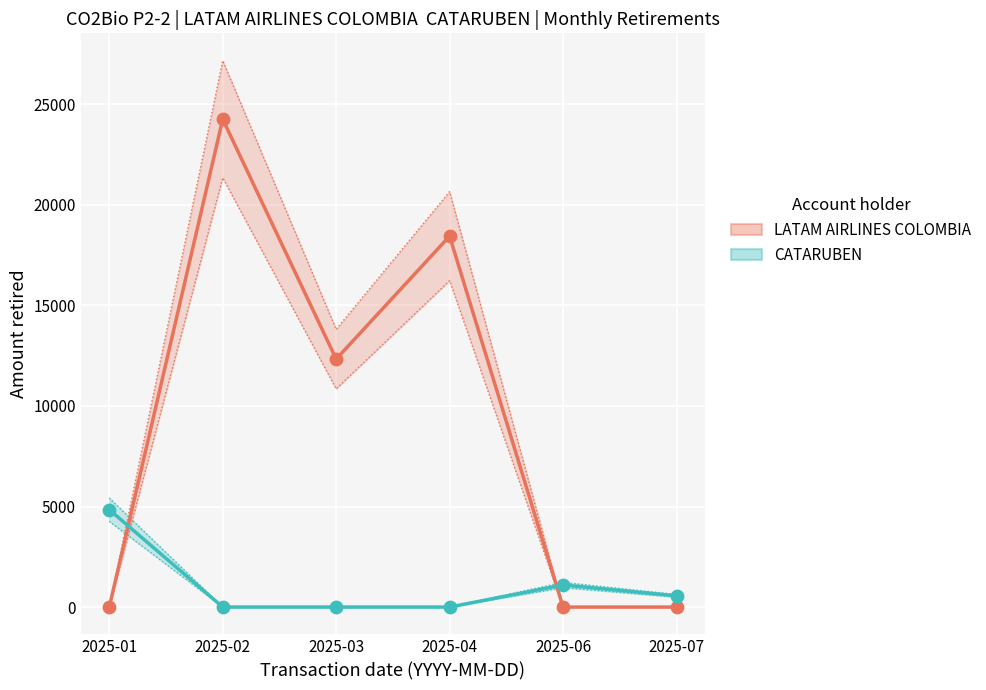

Which series has the largest Y range (max minus min)?

LATAM AIRLINES COLOMBIA